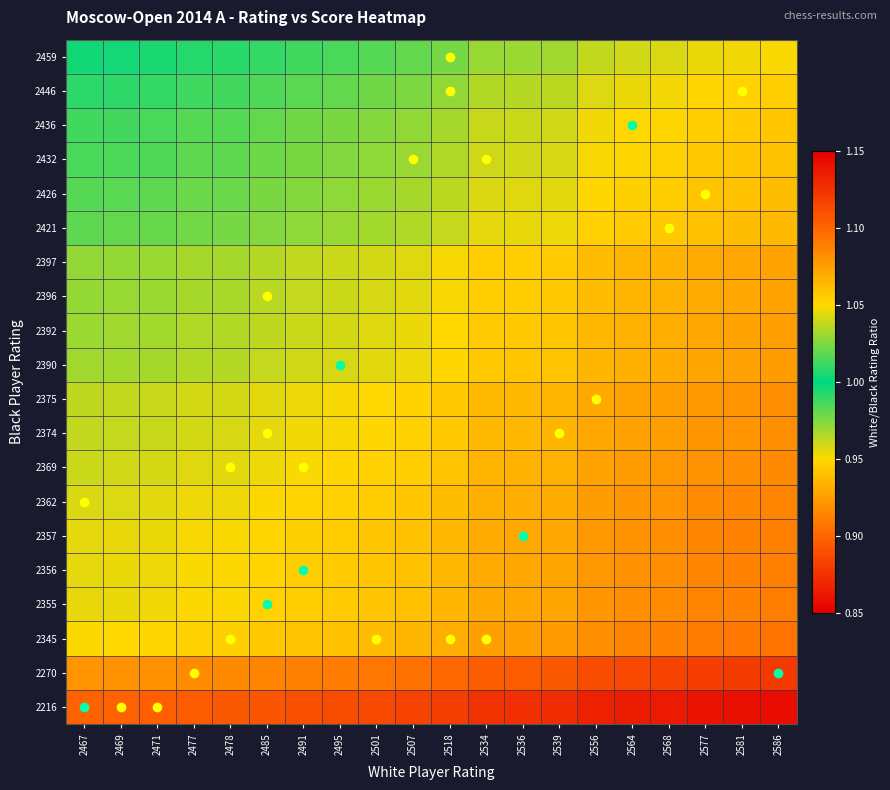

At how many categories does at least one series exceed 0?

20